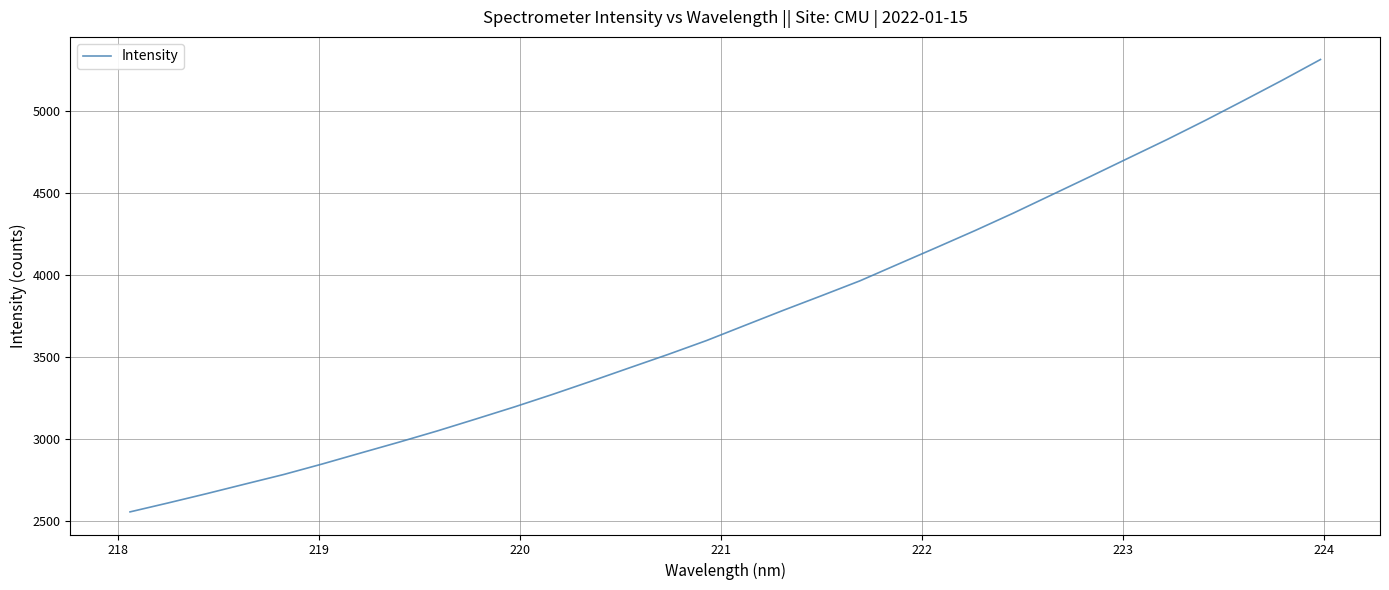

What is the maximum value shown in the chart?

5316.0